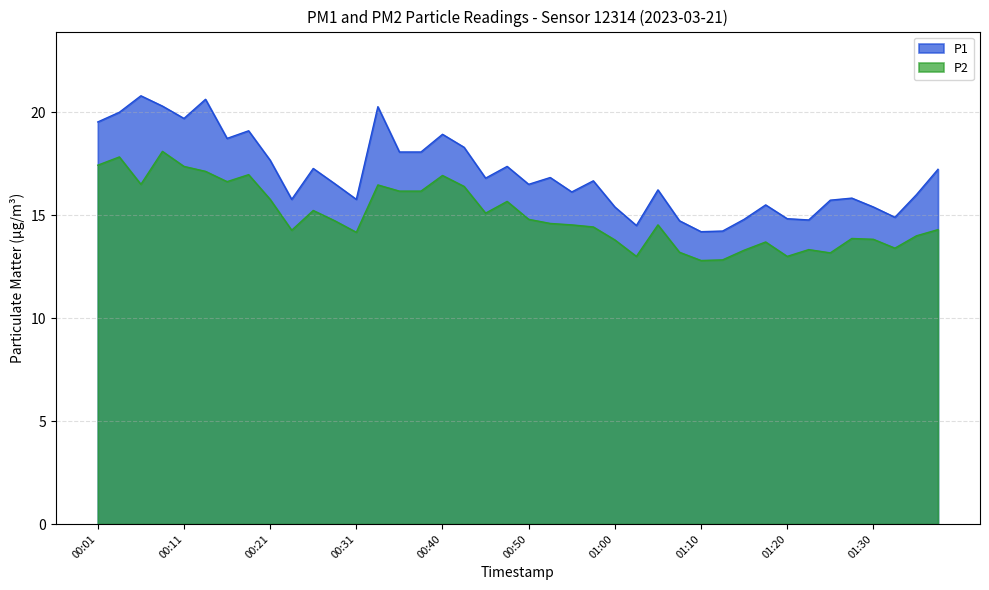

What is the total value across all series at 01:18?

29.2